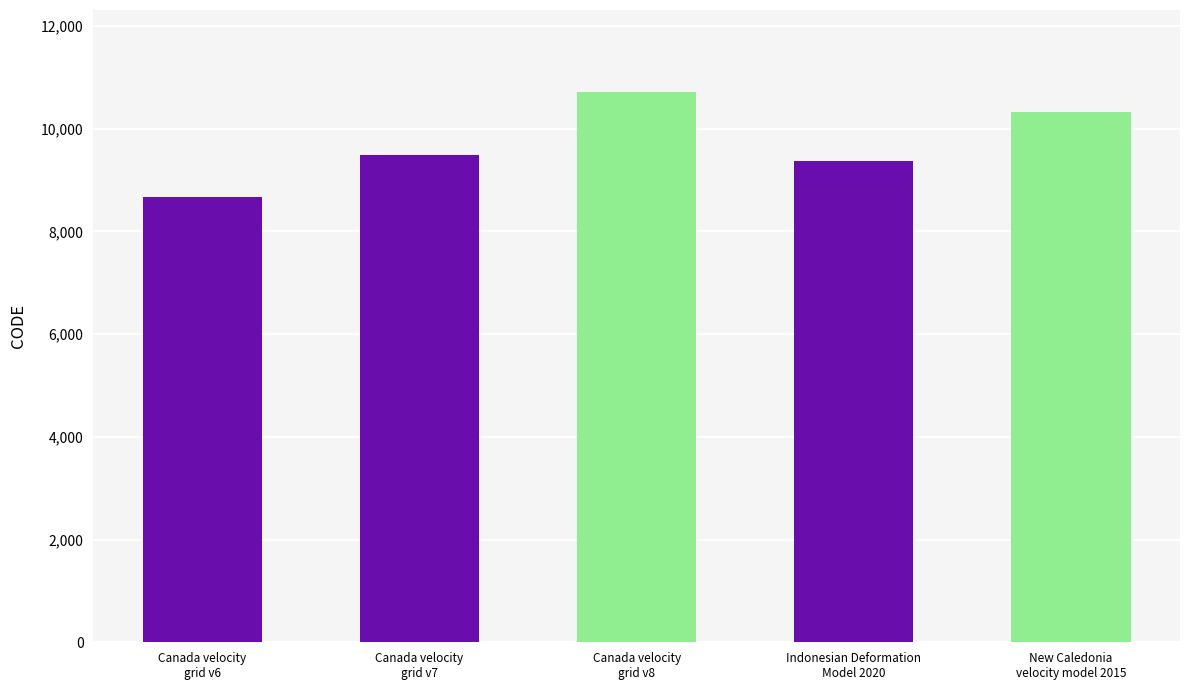

What is the change in value from Canada velocity
grid v6 to New Caledonia
velocity model 2015?

+1647